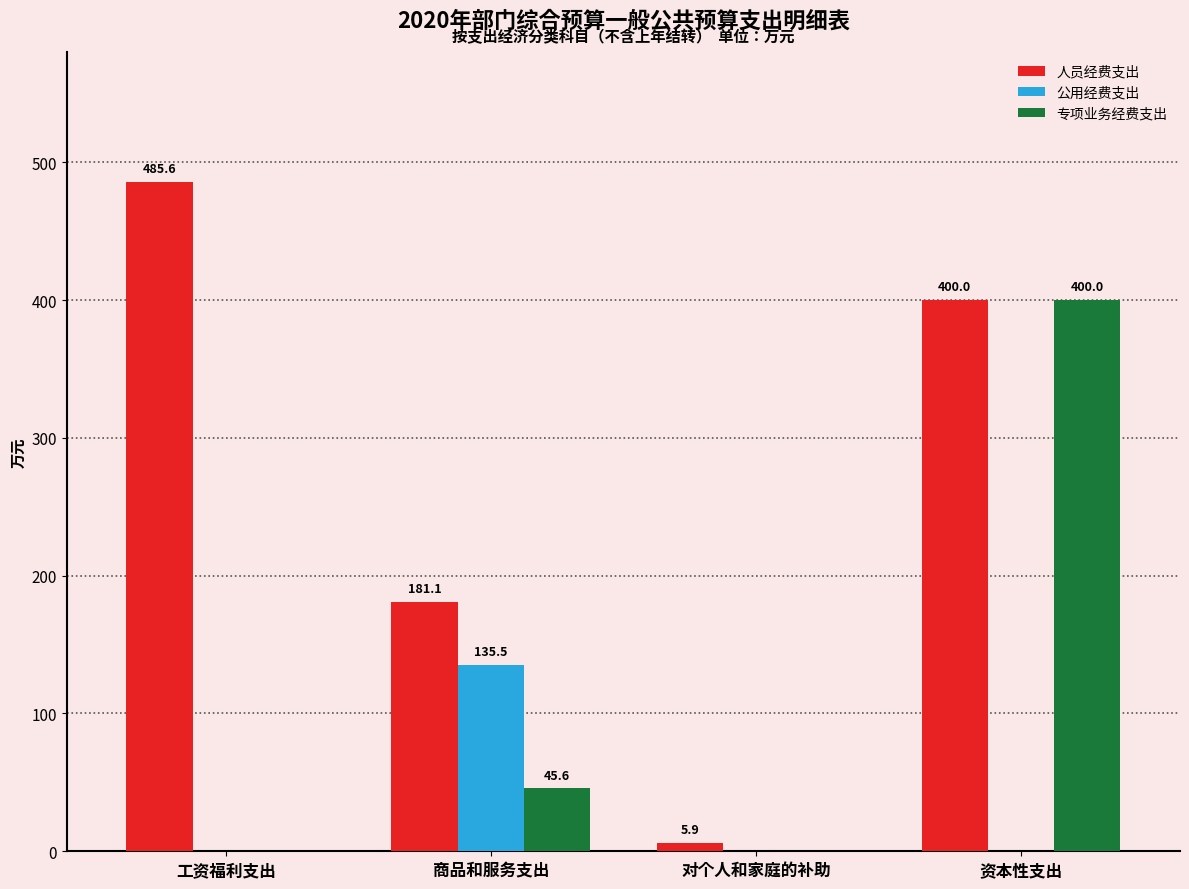

What is the difference between the 专项业务经费支出 values at 资本性支出 and 对个人和家庭的补助?

400.0